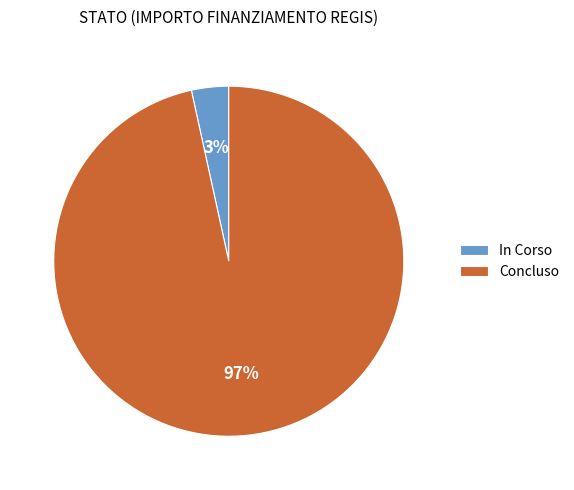

To the nearest percent, what percentage of the pie is Concluso?

97%